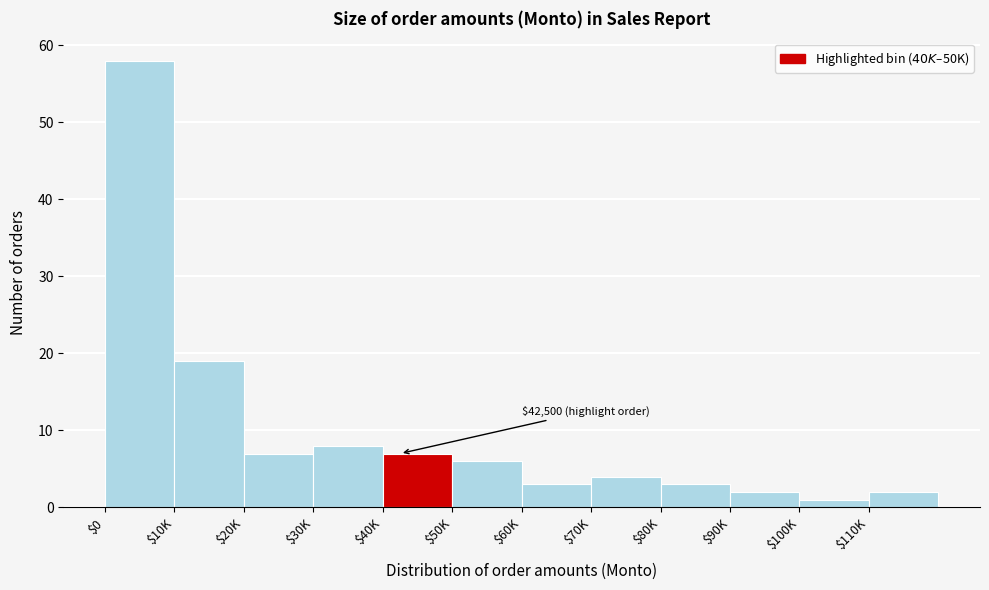

Reading right to left, extract all data points from this chart.

2	1	2	3	4	3	6	7	8	7	19	58